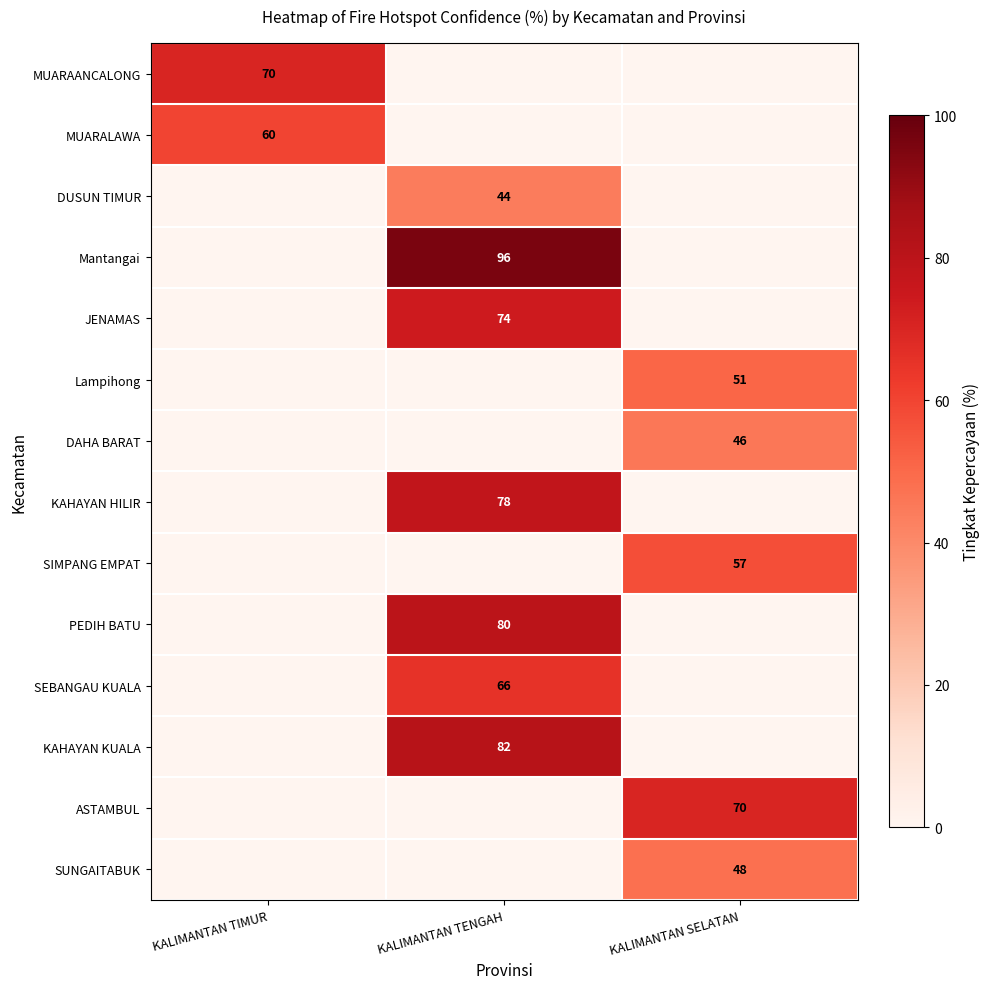

True or false: ASTAMBUL has a value of 70 at KALIMANTAN SELATAN.

True